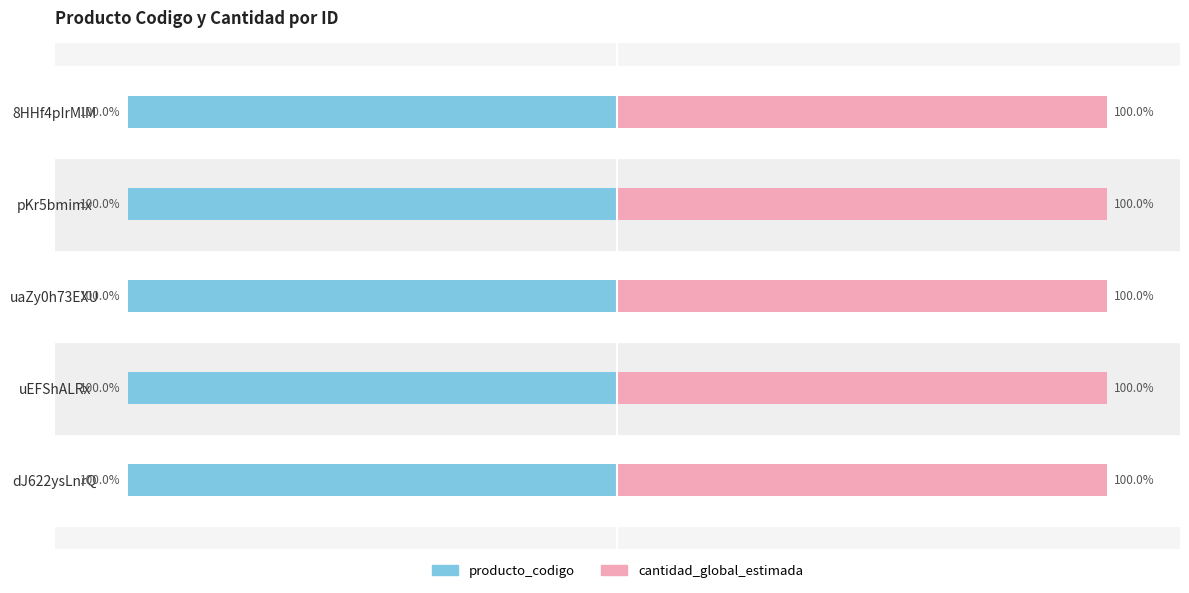

How many data points does each series have?

5